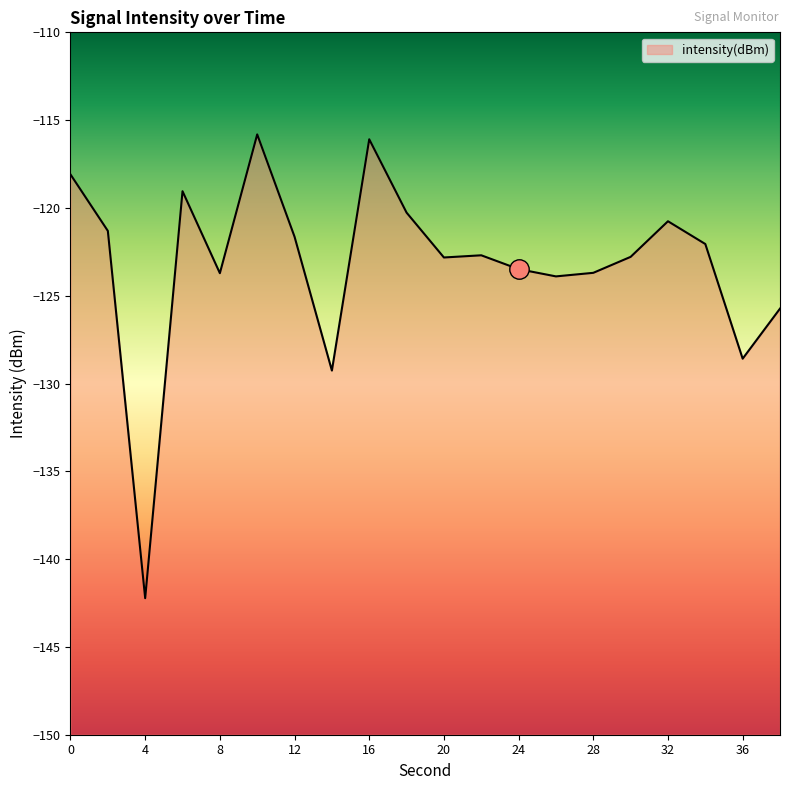

Reading left to right, list all the values displayed in this chart.

0=-118.1	2=-121.3	4=-142.2	6=-119.0	8=-123.7	10=-115.8	12=-121.6	14=-129.3	16=-116.1	18=-120.3	20=-122.8	22=-122.7	24=-123.5	26=-123.9	28=-123.7	30=-122.8	32=-120.8	34=-122.1	36=-128.6	38=-125.7